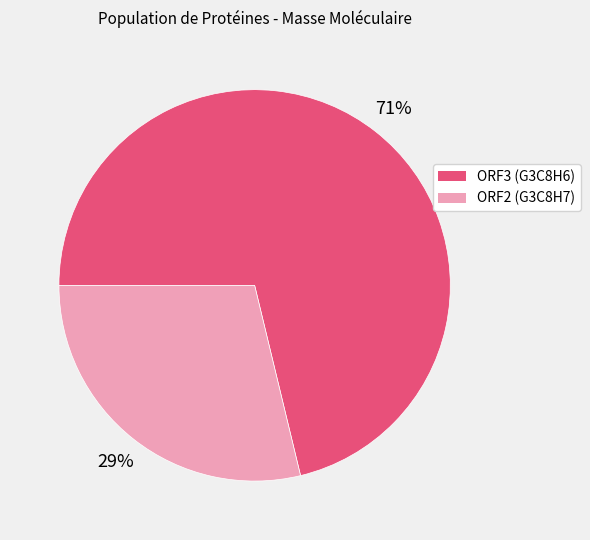

How many segments does this pie chart have?

2